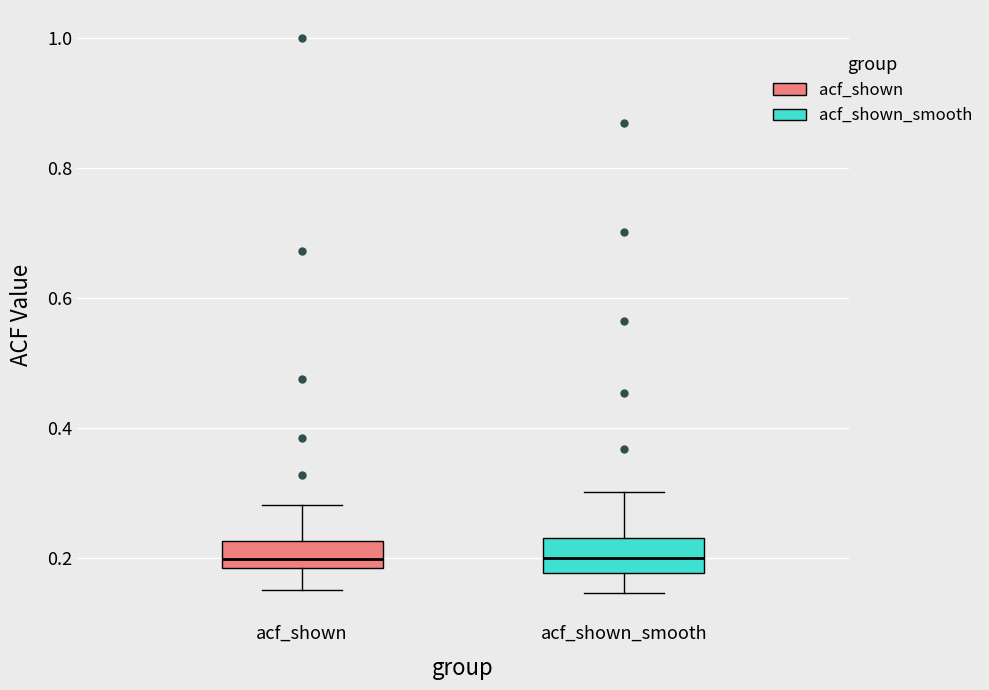

Where is the lower edge of the box for acf_shown on the y-axis? The values are not printed on the chart, so give them approximately, as read against the axis.

0.18